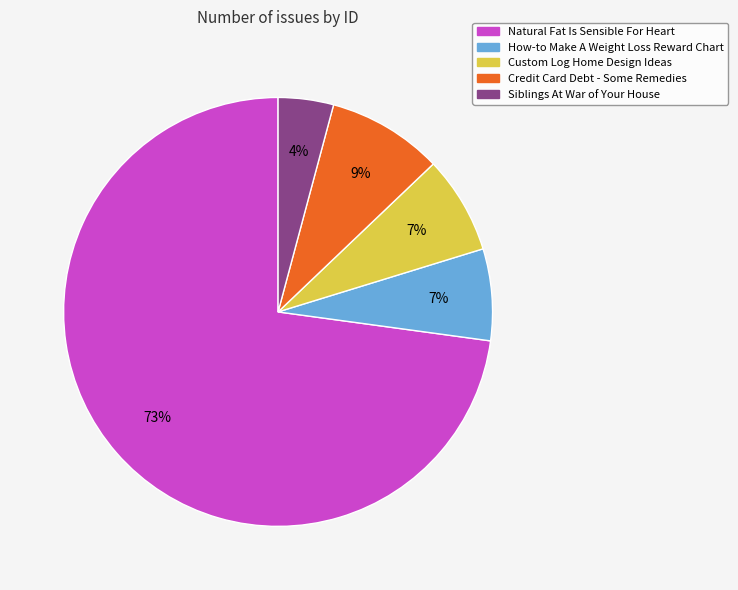

Approximately how many times larger is the value at Credit Card Debt - Some Remedies compared to How-to Make A Weight Loss Reward Chart?

1.3